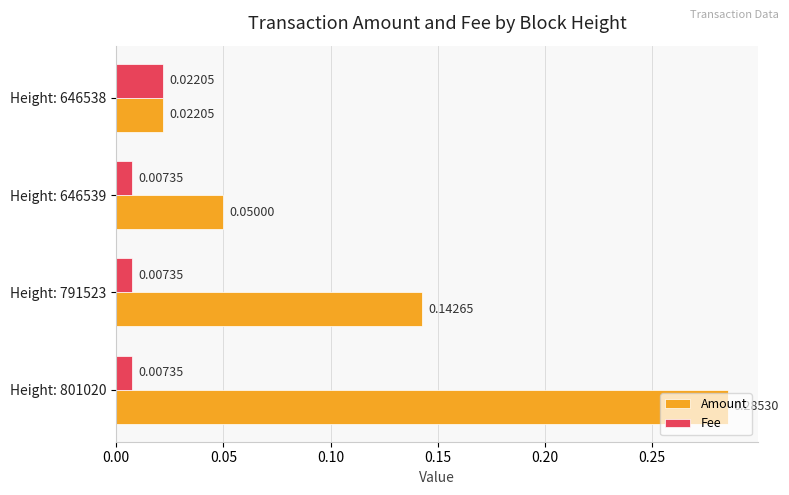

At how many categories does at least one series exceed 0?

4